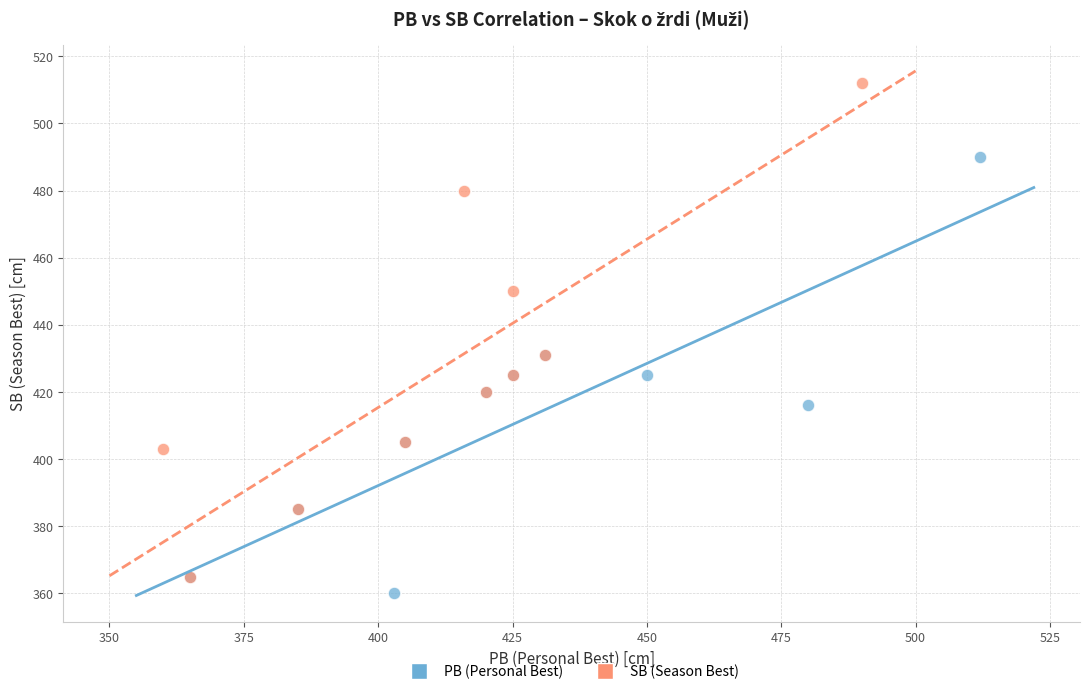

Which series has the widest spread of Y values?

SB (Season Best)